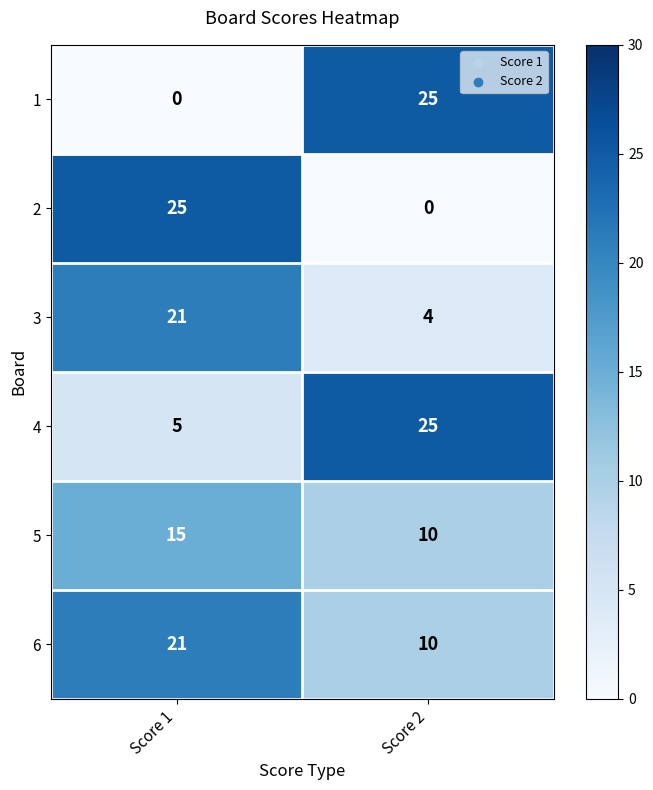

True or false: 6 has a value of 21 at Score 1.

True